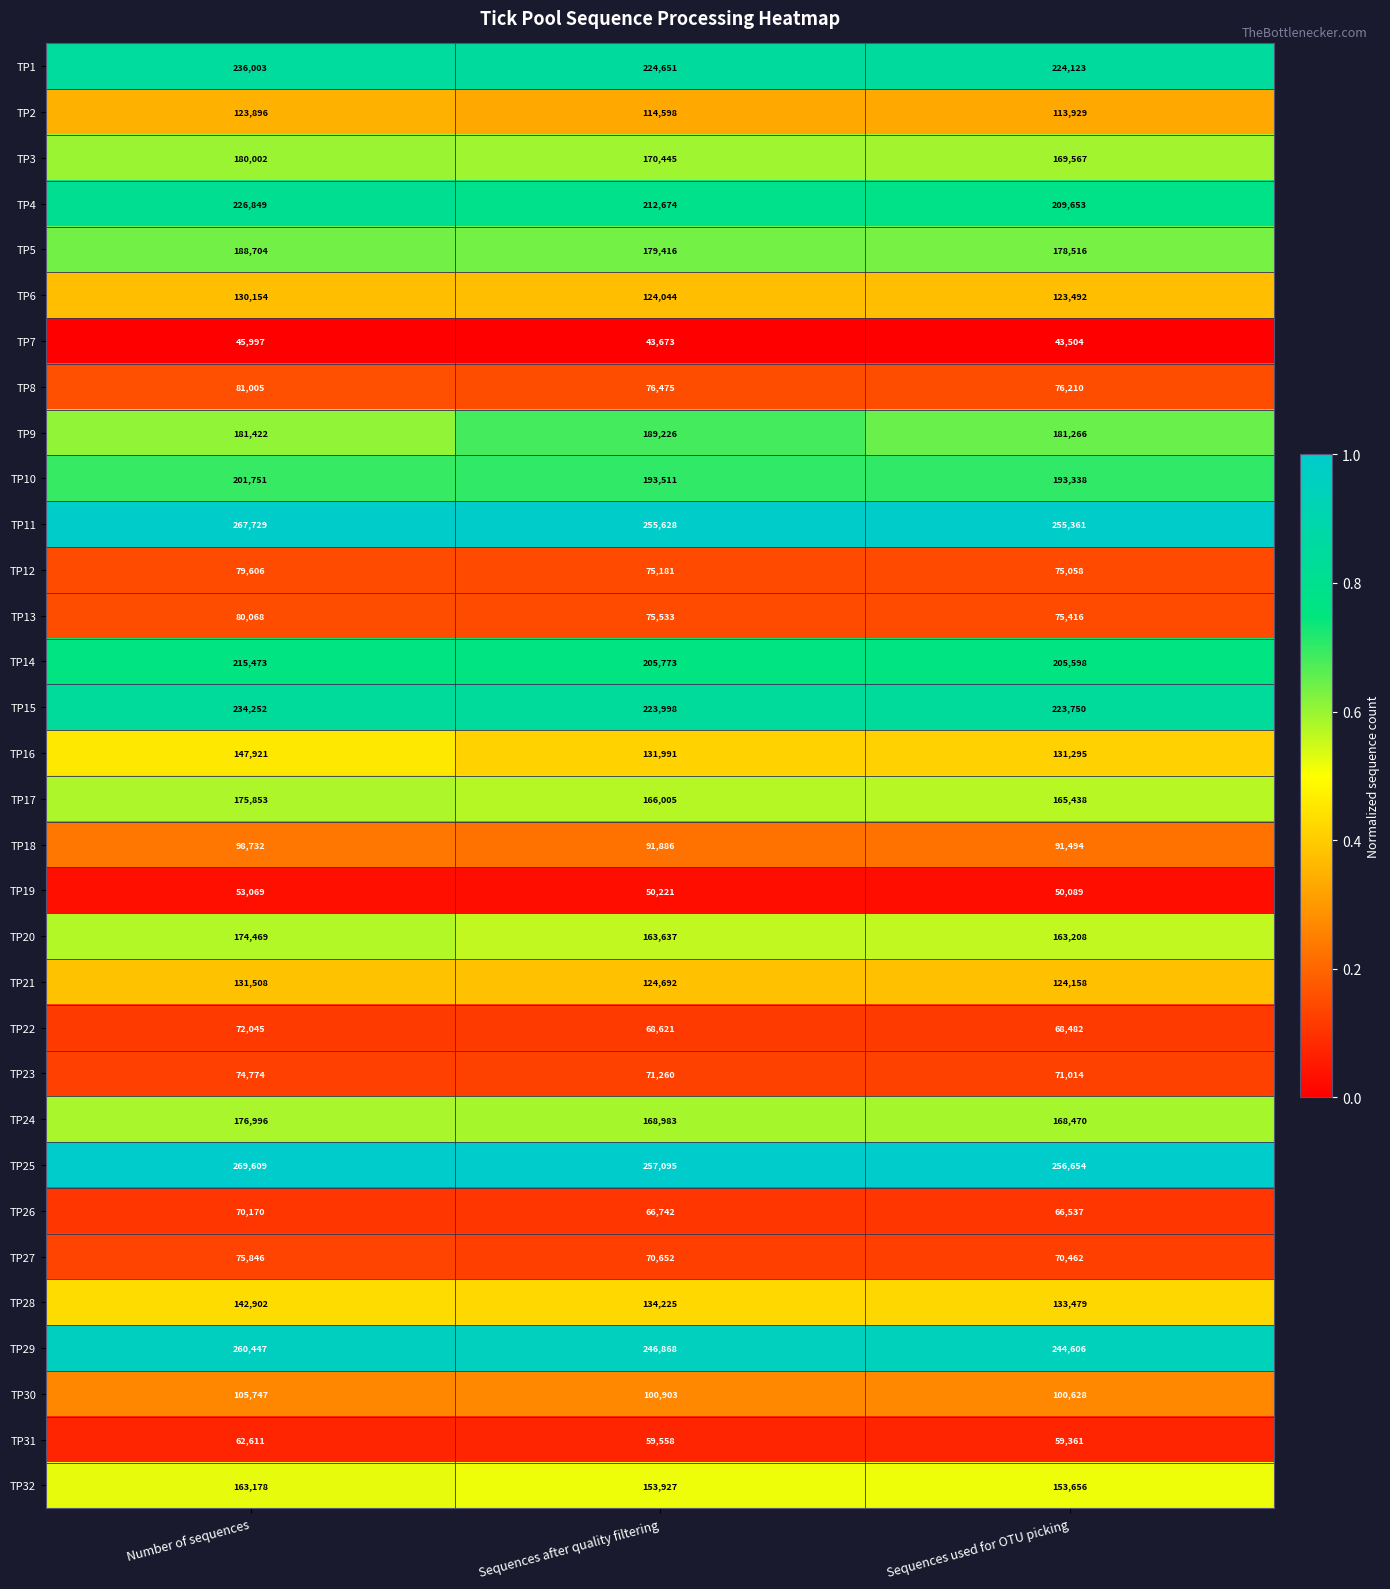

Where is TP4 nearest to the value 218251?

Sequences after quality filtering